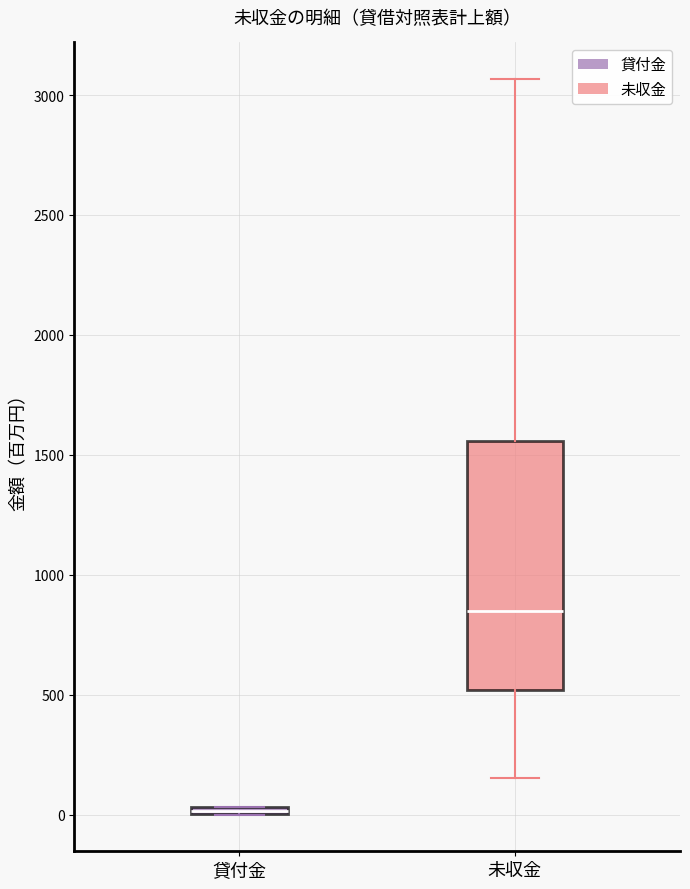

Where is the upper edge of the box for 未収金 on the y-axis? The values are not printed on the chart, so give them approximately, as read against the axis.

1550